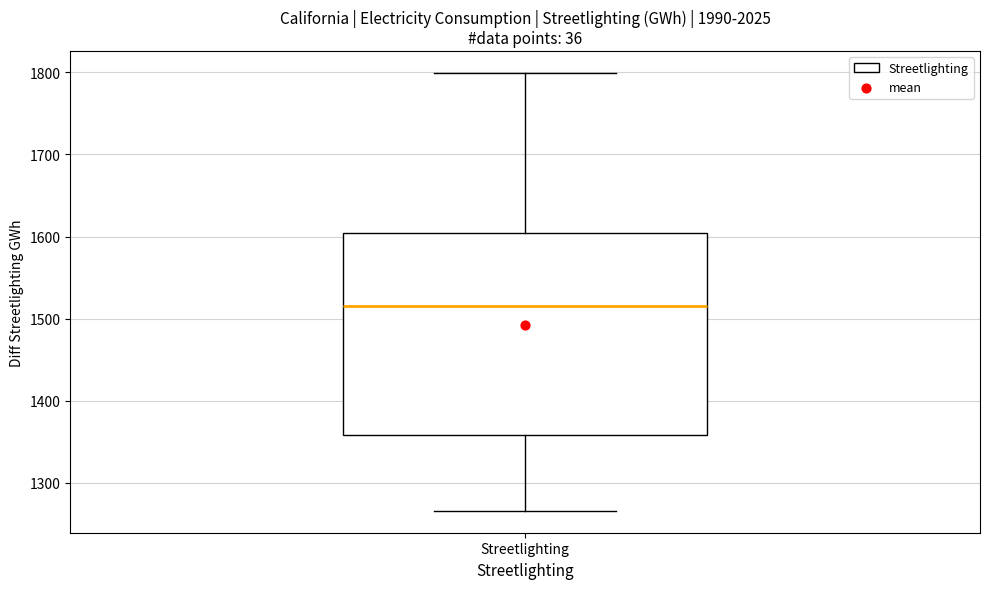

Transcribe this box plot: give where the median line is, the range the box spans, and where the two whiskers end, as read against the y-axis. The values are not printed on the chart, so give them approximately, as read against the axis.

median 1520, box 1360 to 1600, whiskers 1270 to 1800